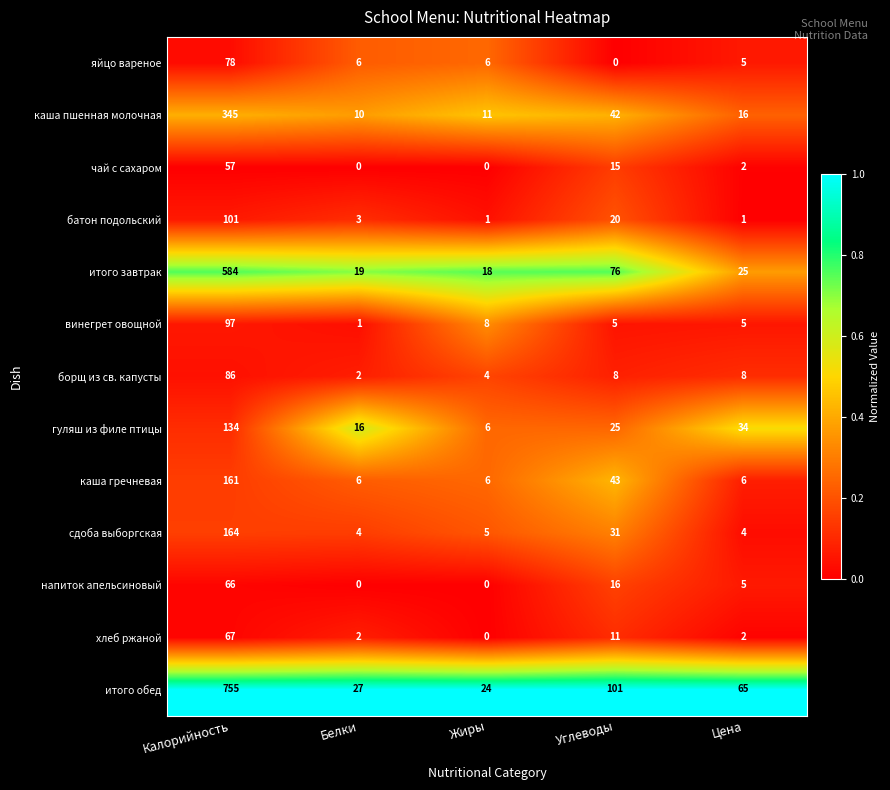

What is the sum of all каша гречневая values?

222